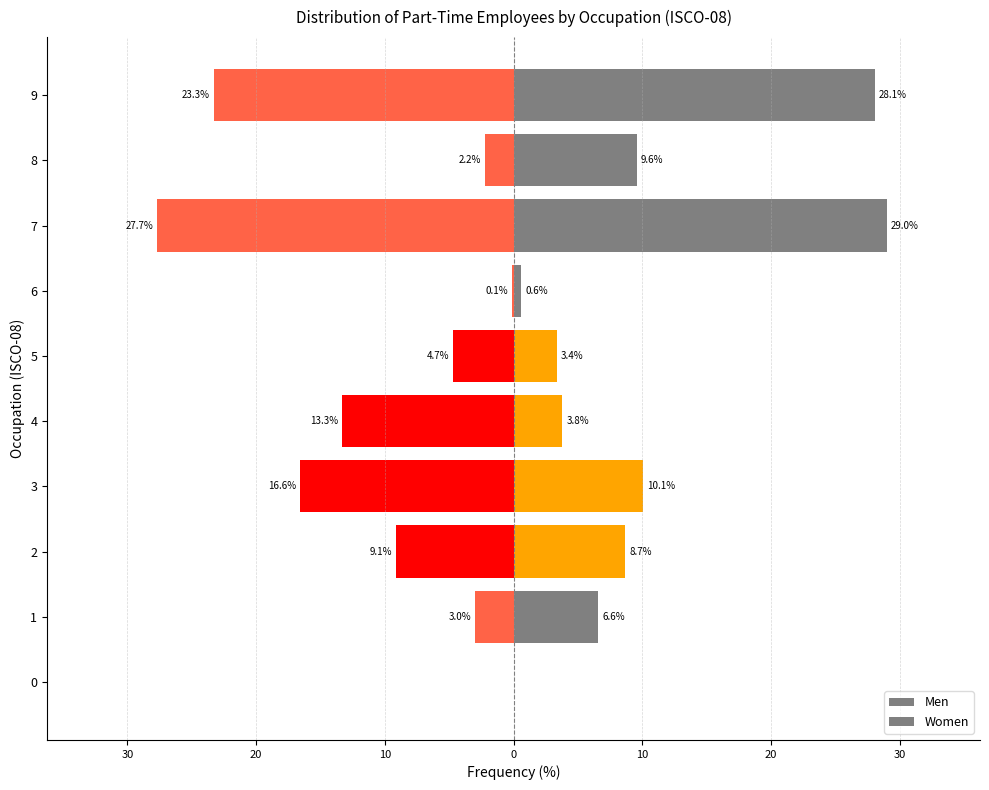

Reading right to left, list all the values displayed in this chart.

Men: 28.1	9.6	29.0	0.6	3.4	3.8	10.1	8.7	6.6	0.0
Women: -23.3	-2.2	-27.7	-0.1	-4.7	-13.3	-16.6	-9.1	-3.0	0.0